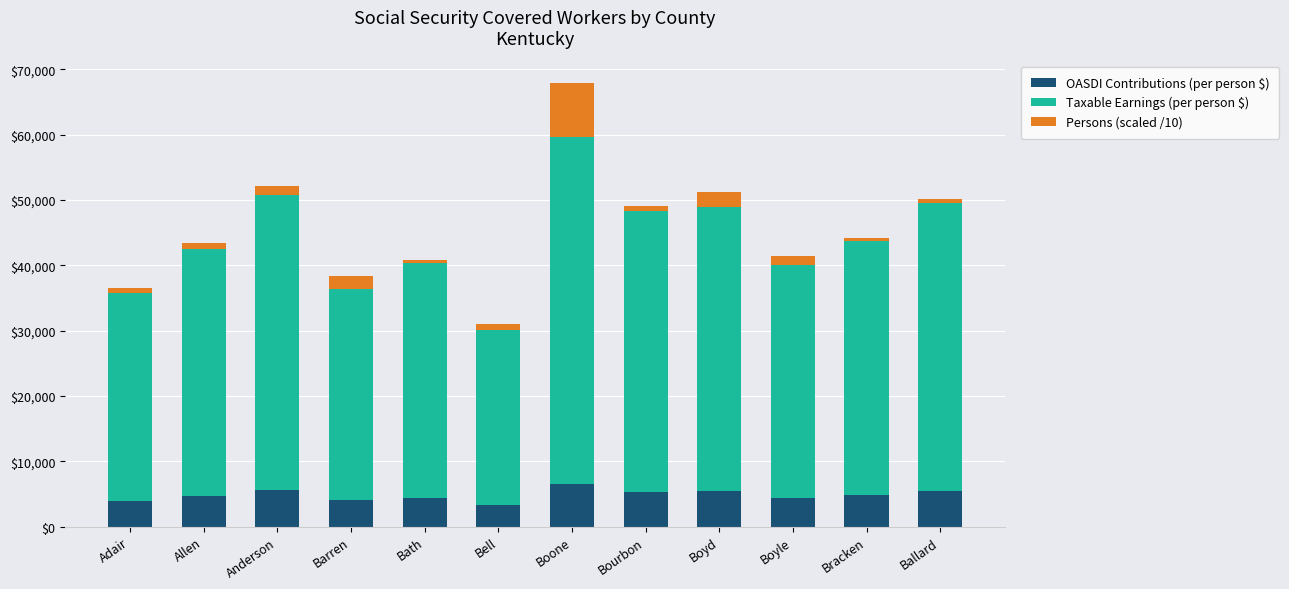

What are all the series names shown in the legend?

OASDI Contributions (per person $), Taxable Earnings (per person $), Persons (scaled /10)